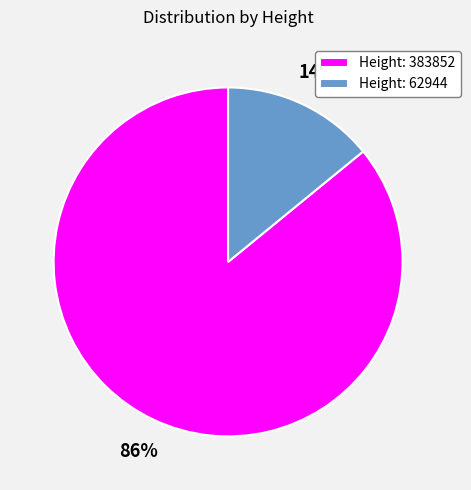

True or false: Height: 62944 accounts for 14% of the total.

True